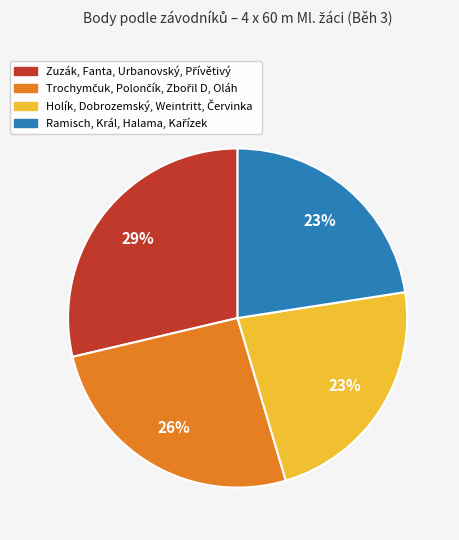

Is there a majority slice in this chart?

No